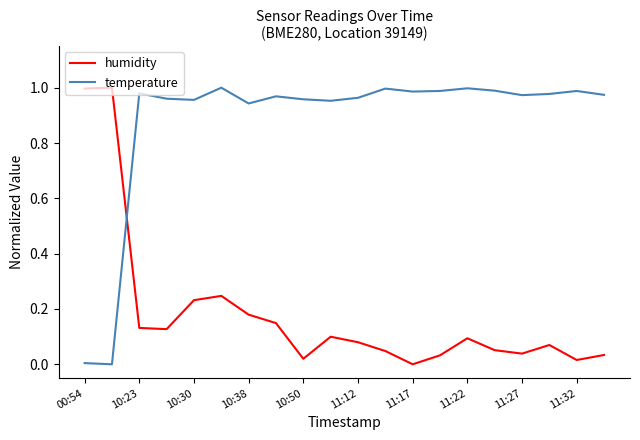

Which series ends up on top after the final intersection of humidity and temperature?

temperature